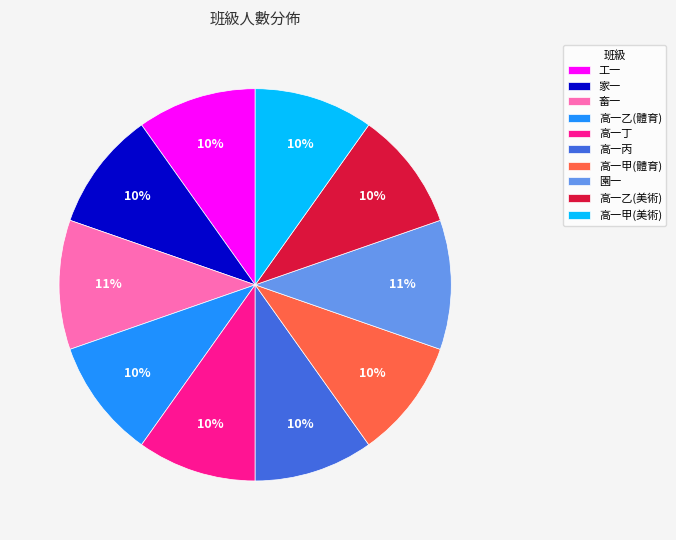

Is it true that 高一丙 is 1% of the pie?

False